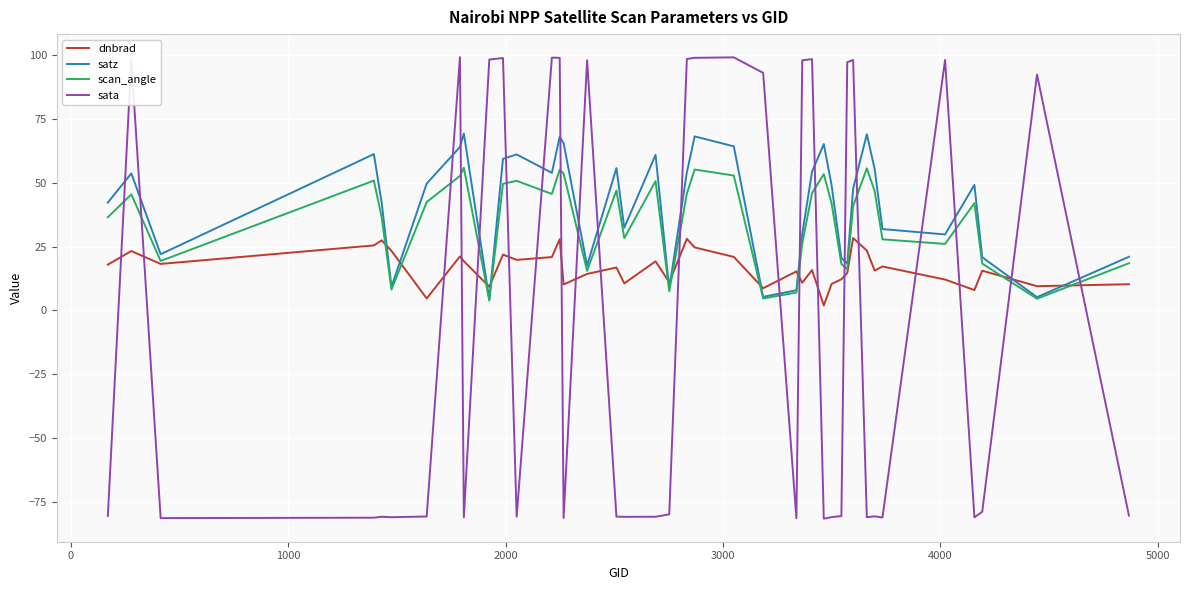

True or false: satz and sata intersect in this chart.

True